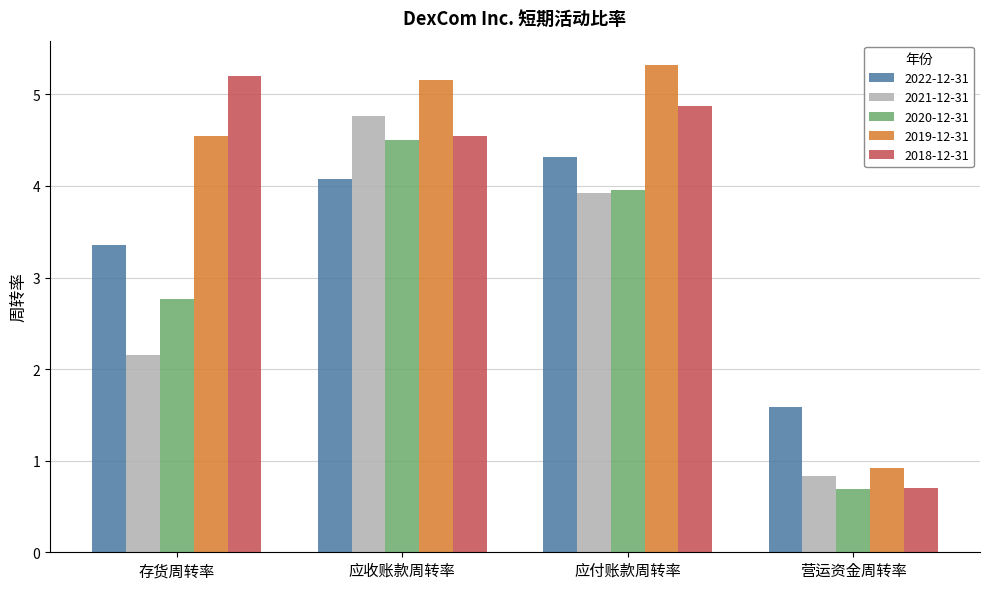

What is the label of the 4th bar from the right?

存货周转率